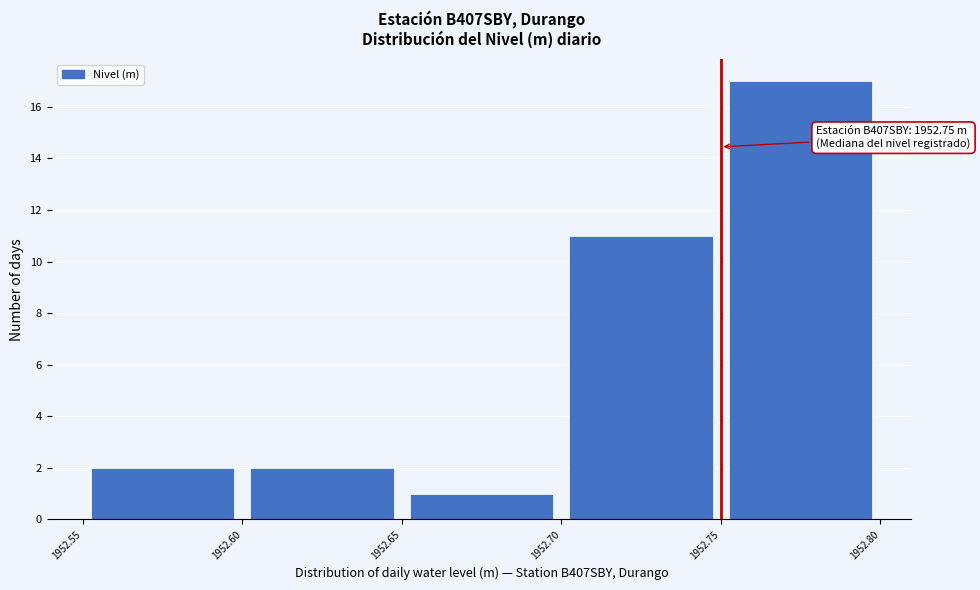

Which range on the x-axis has the tallest bar?

1952.75 to 1952.80